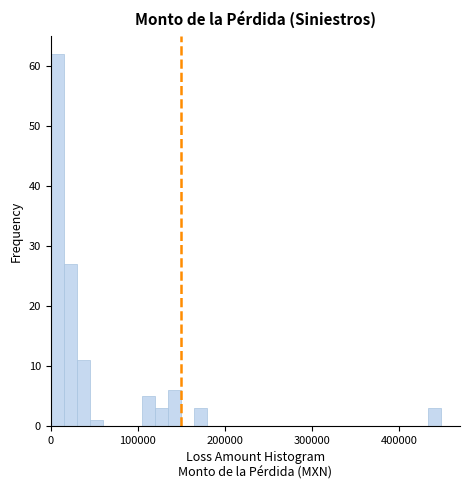

Around what value on the x-axis is the tallest bar? Give the approximate position of its centre, as read against the axis.

10000